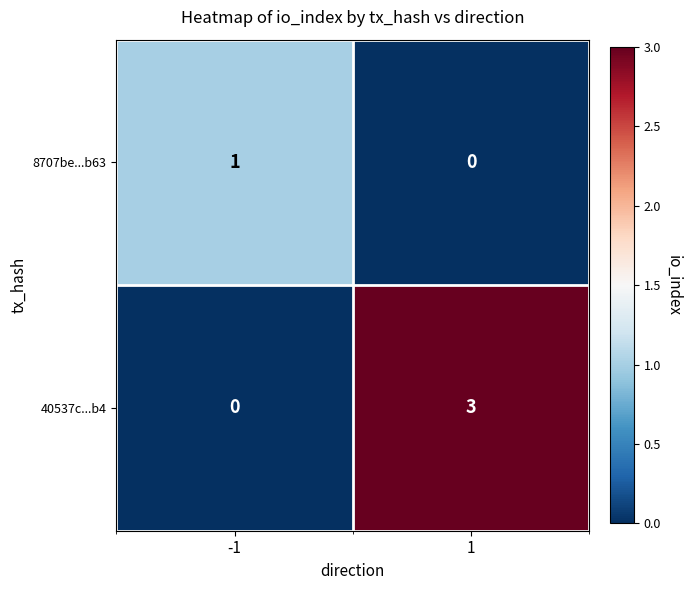

Rank the series at 1 from highest to lowest value.

40537c...b4, 8707be...b63